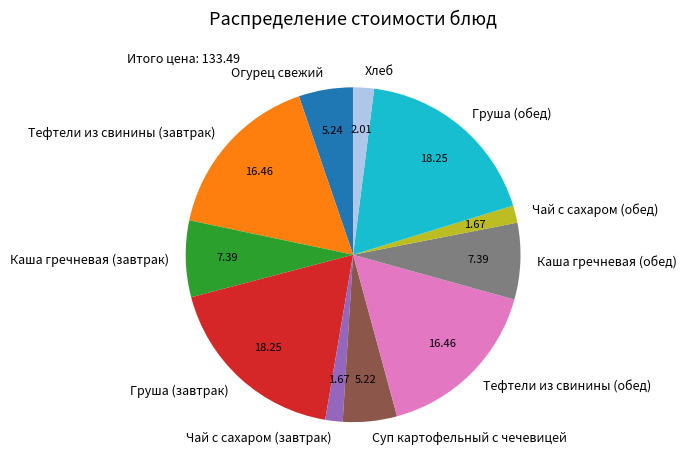

Count the number of slices in the pie.

11